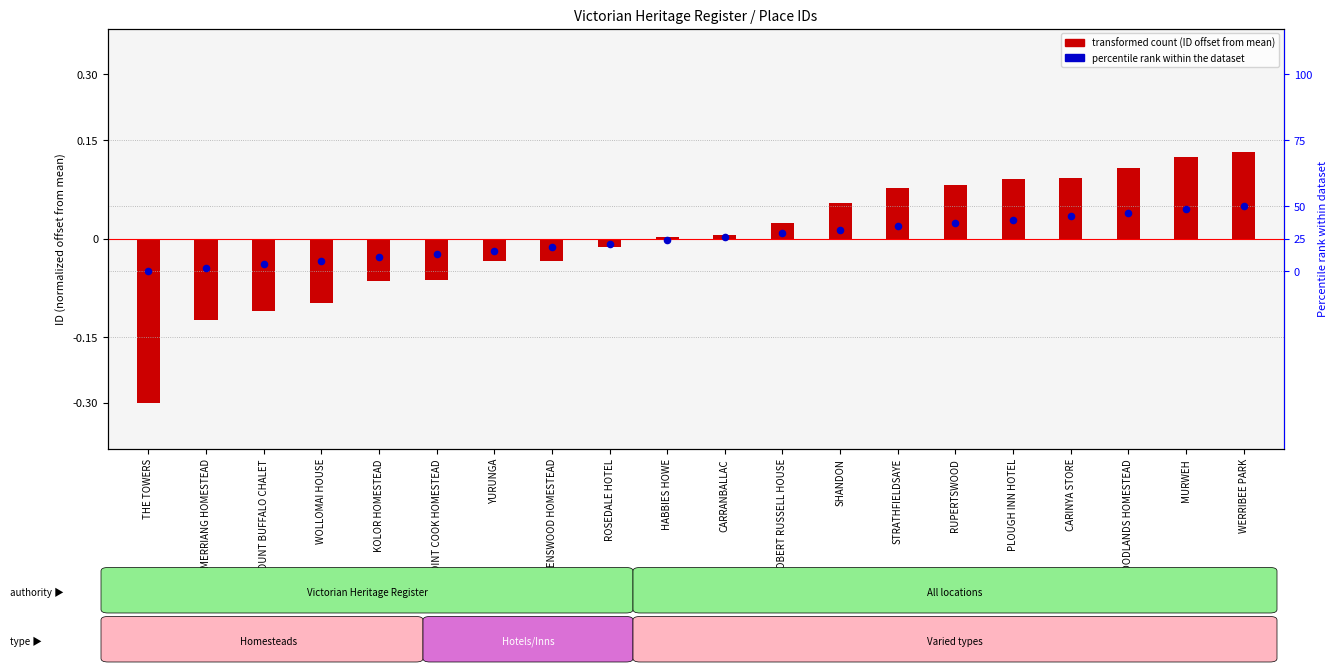

Which series reaches the maximum Y coordinate?

transformed count (normalized ID offset)